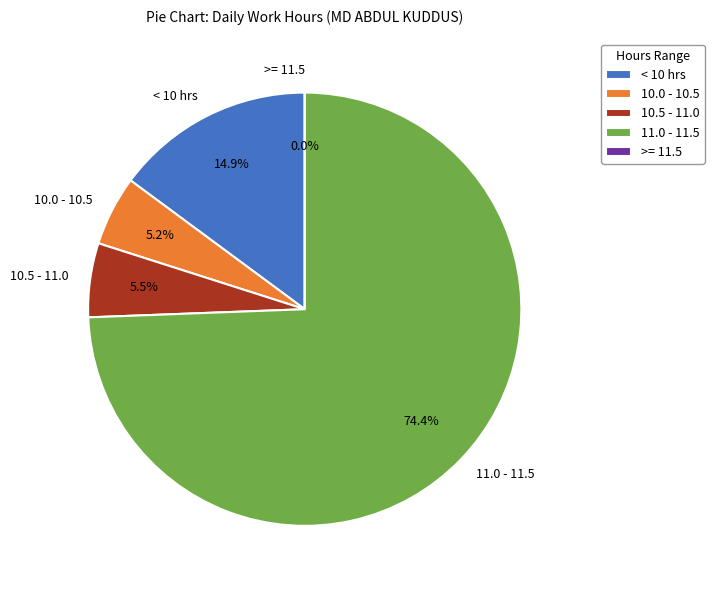

True or false: Day 2 accounts for 20% of the total.

False